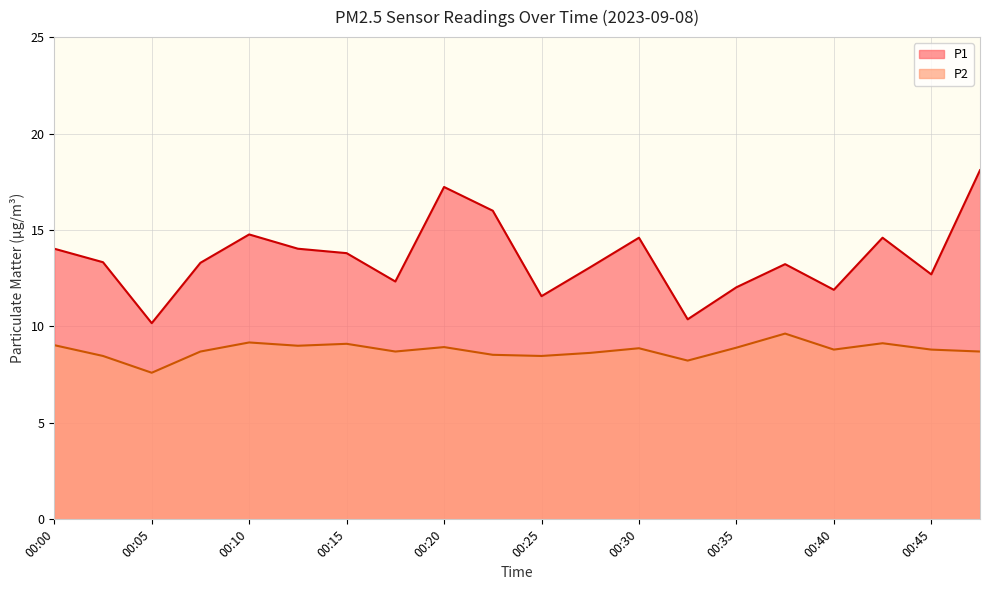

How many interior local valleys does the P2 series have?

6